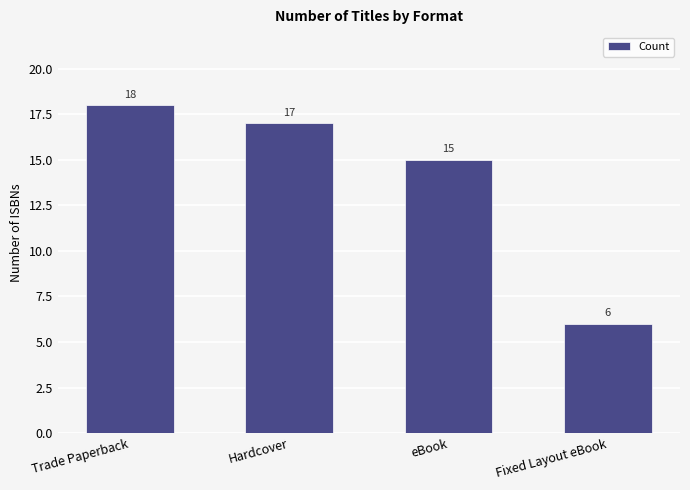

Does the chart contain stacked bars?

No